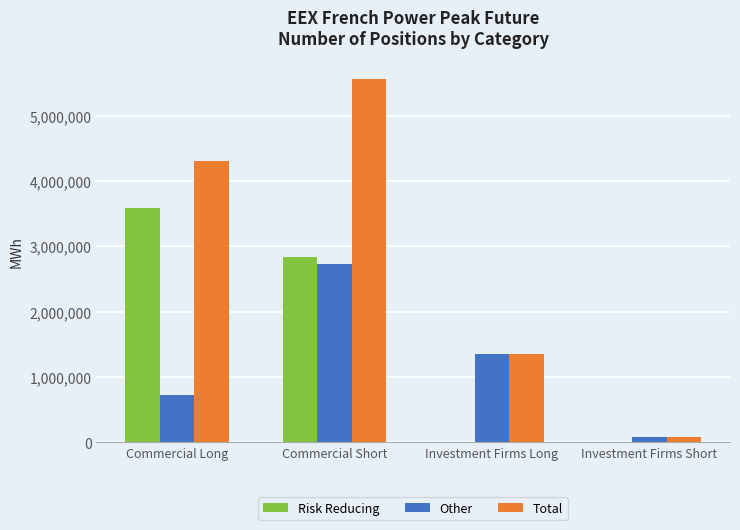

What is the sum of all Risk Reducing values?

6427464